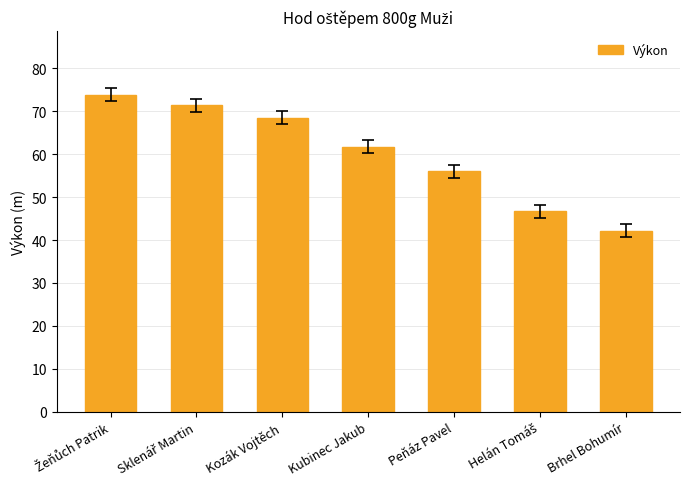

At which label is the value closest to 58?

Peňáz Pavel